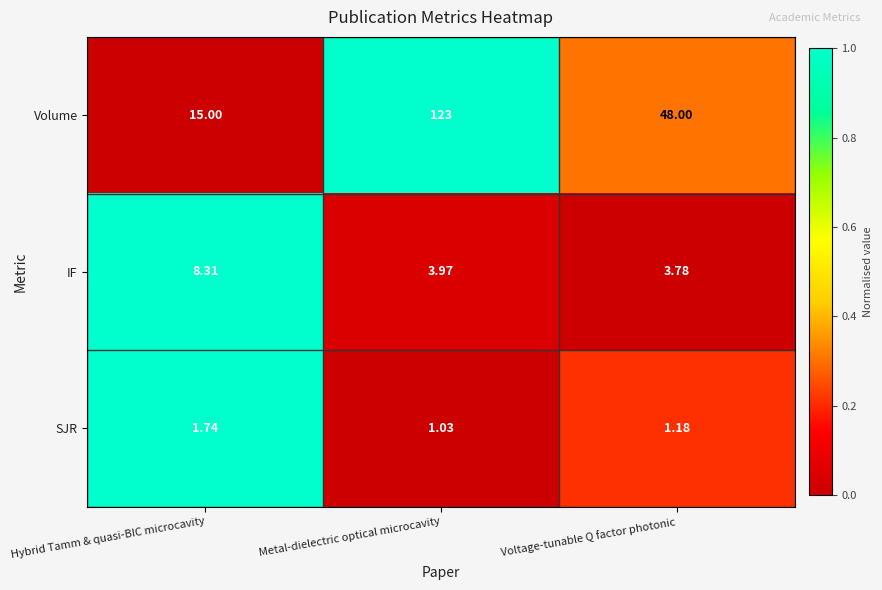

What is the greatest value displayed?

123.0